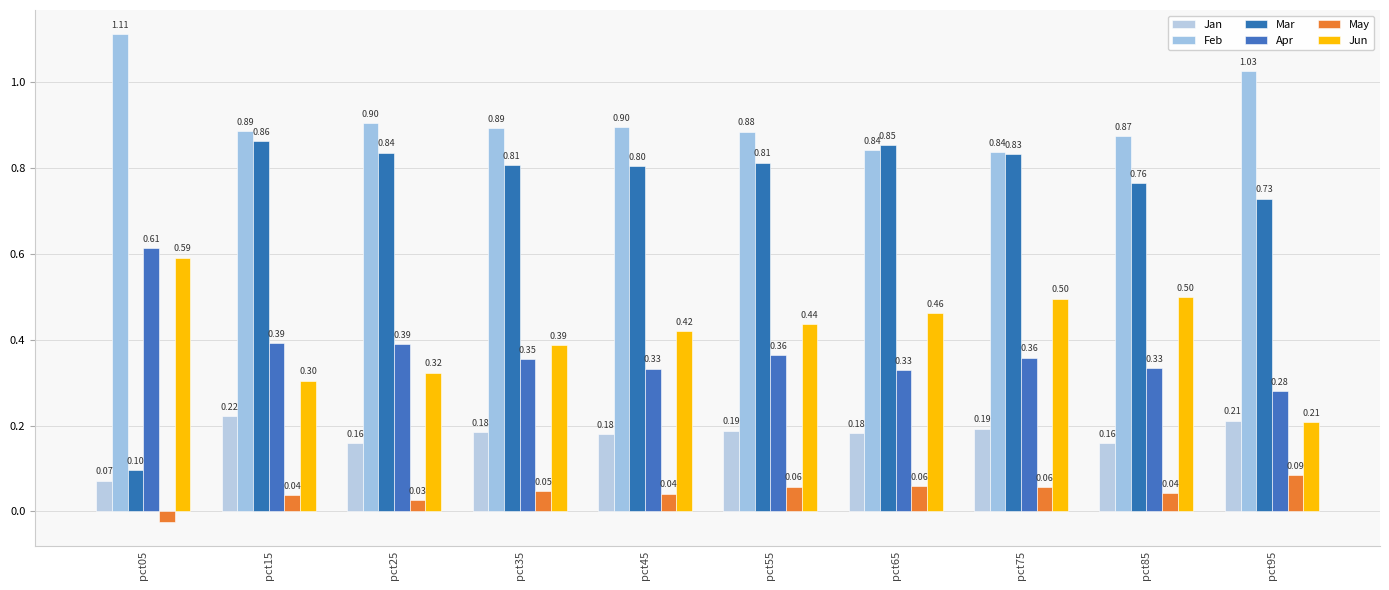

At which label does May first exceed 0?

pct15